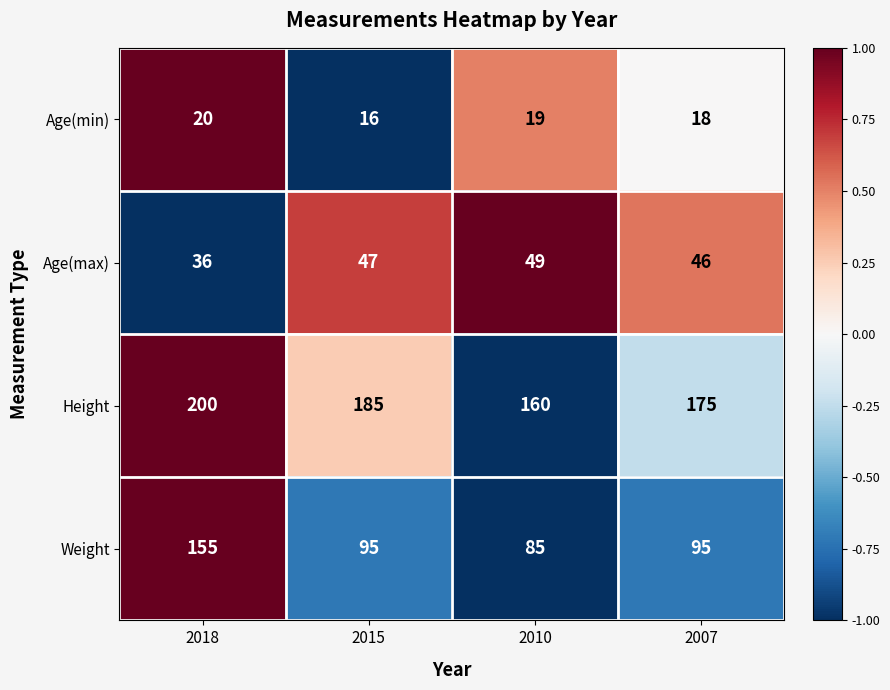

Reading right to left, extract all data points from this chart.

Age(min): 2007=18	2010=19	2015=16	2018=20
Age(max): 2007=46	2010=49	2015=47	2018=36
Height: 2007=175	2010=160	2015=185	2018=200
Weight: 2007=95	2010=85	2015=95	2018=155